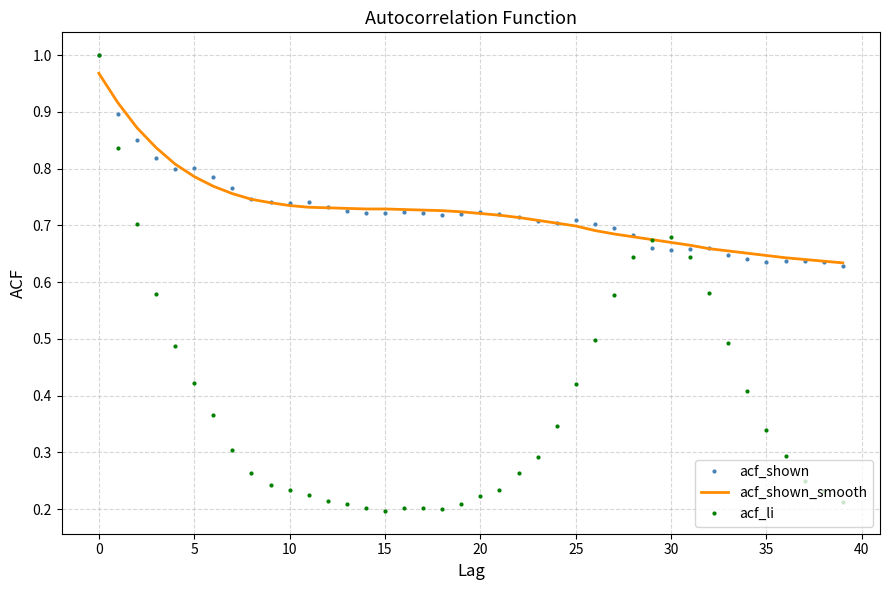

Where is acf_li nearest to the value 0?

15